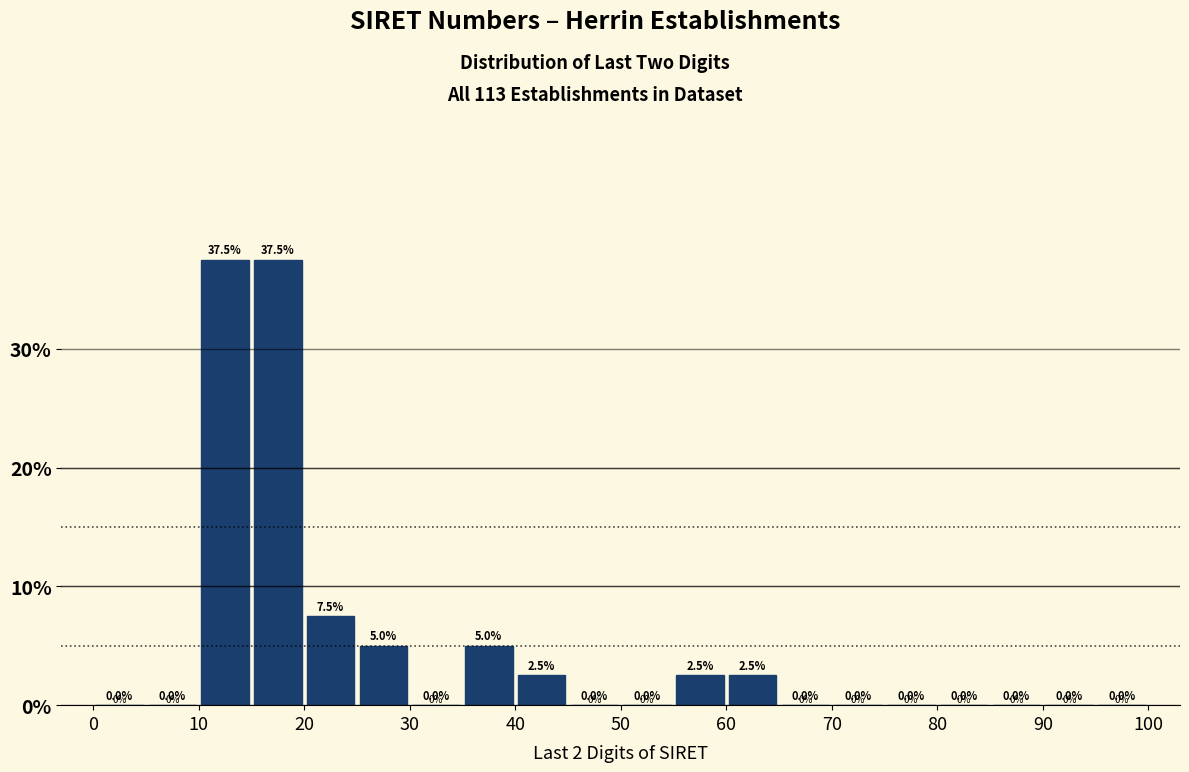

Reading left to right, transcribe this chart: for each bar, give the range it covers on the x-axis and its height.

0 to 5: 0.0
5 to 10: 0.0
10 to 15: 37.5
15 to 20: 37.5
20 to 25: 7.5
25 to 30: 5.0
30 to 35: 0.0
35 to 40: 5.0
40 to 45: 2.5
45 to 50: 0.0
50 to 55: 0.0
55 to 60: 2.5
60 to 65: 2.5
65 to 70: 0.0
70 to 75: 0.0
75 to 80: 0.0
80 to 85: 0.0
85 to 90: 0.0
90 to 95: 0.0
95 to 100: 0.0